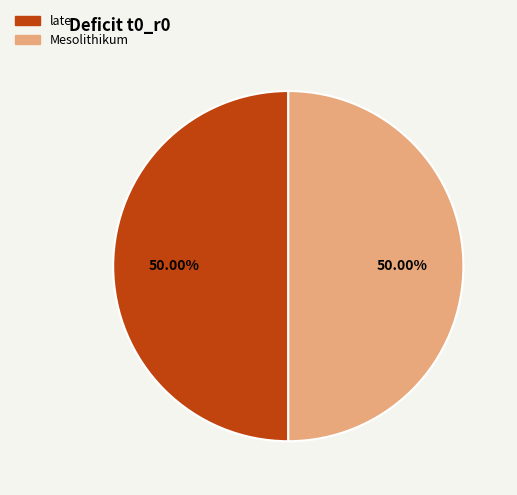

What is the ratio of the value at Mesolithikum to the value at late?

1.0